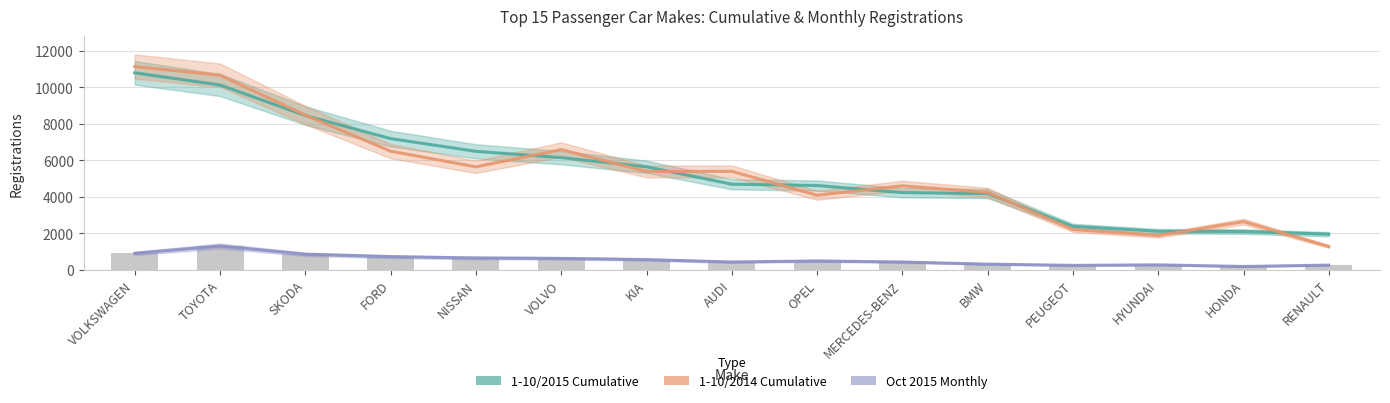

Does the chart contain any negative values?

No